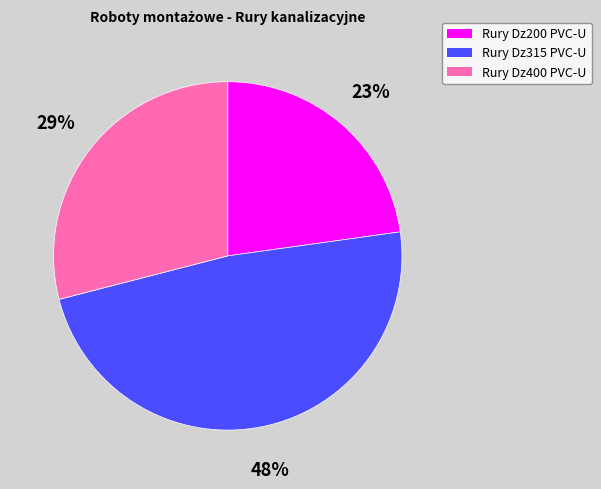

Rank the categories by value from highest to lowest.

Rury Dz315 PVC-U, Rury Dz400 PVC-U, Rury Dz200 PVC-U